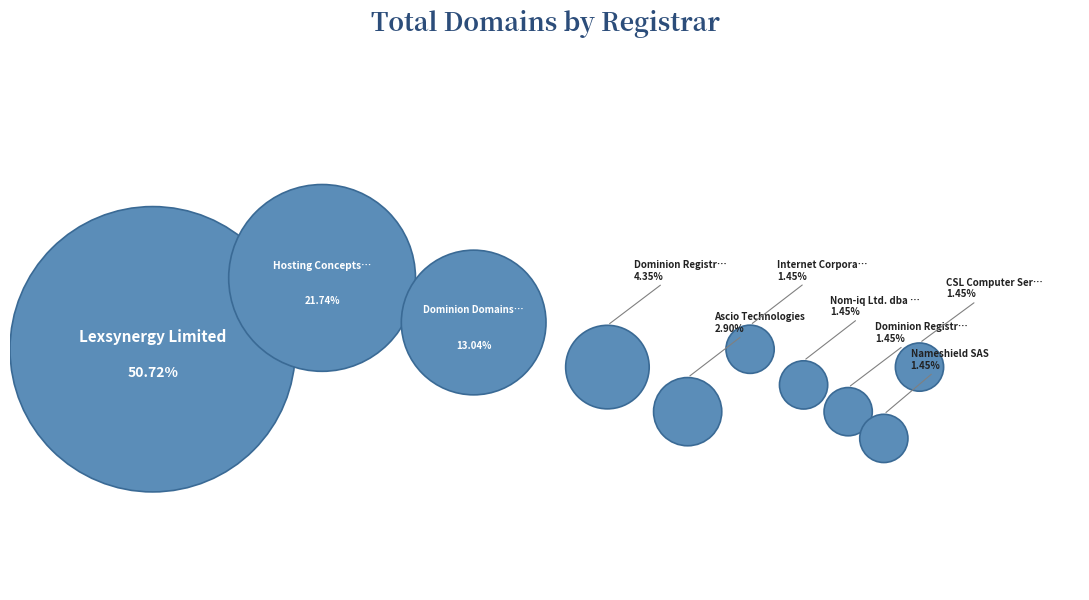

To the nearest percent, what percentage of the pie is CSL Computer Service?

1%